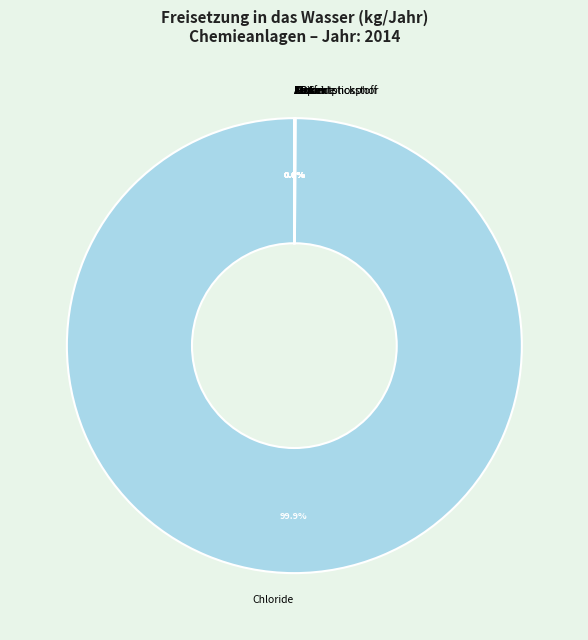

Is there any slice that represents more than half of the pie?

Yes